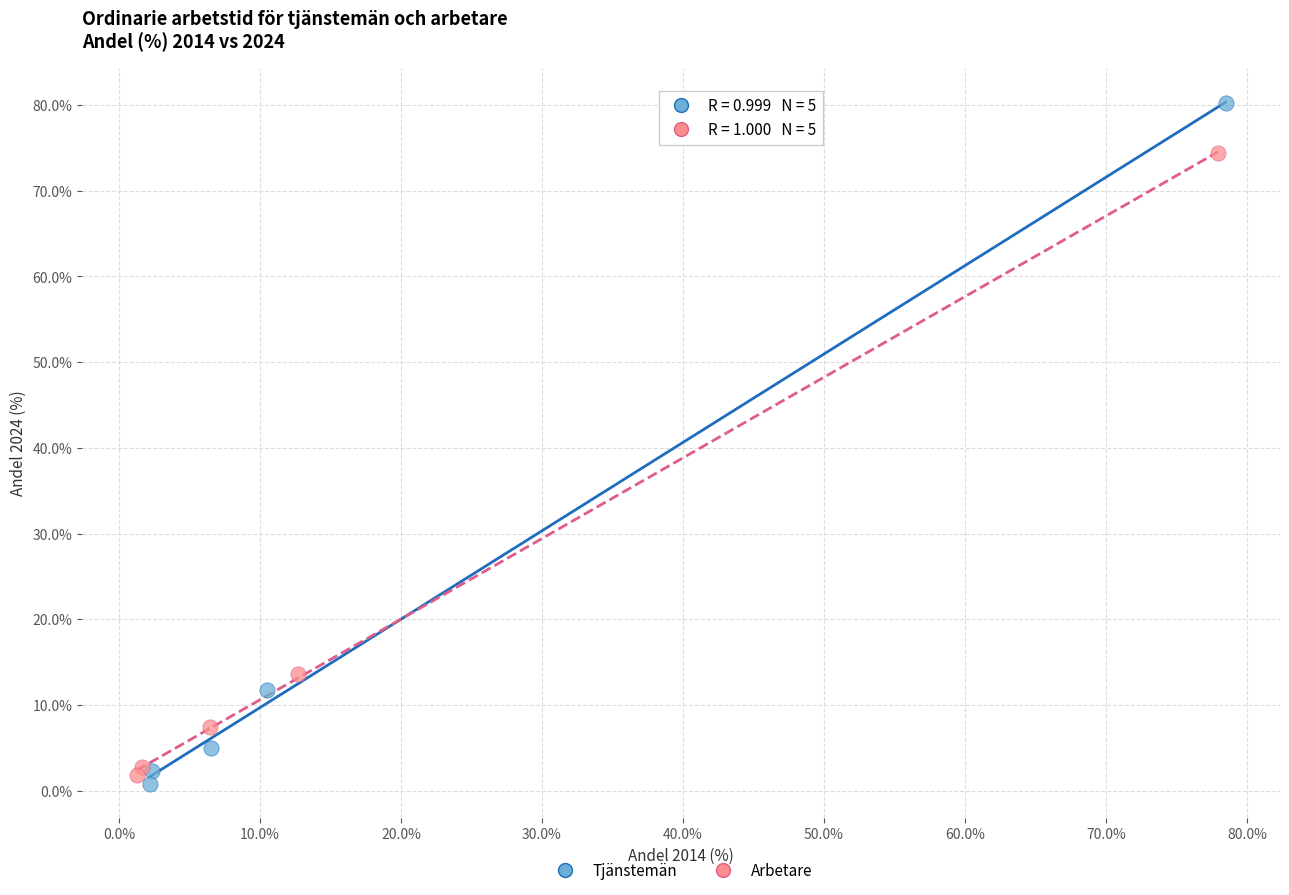

Which series has the largest Y range (max minus min)?

Tjänstemän